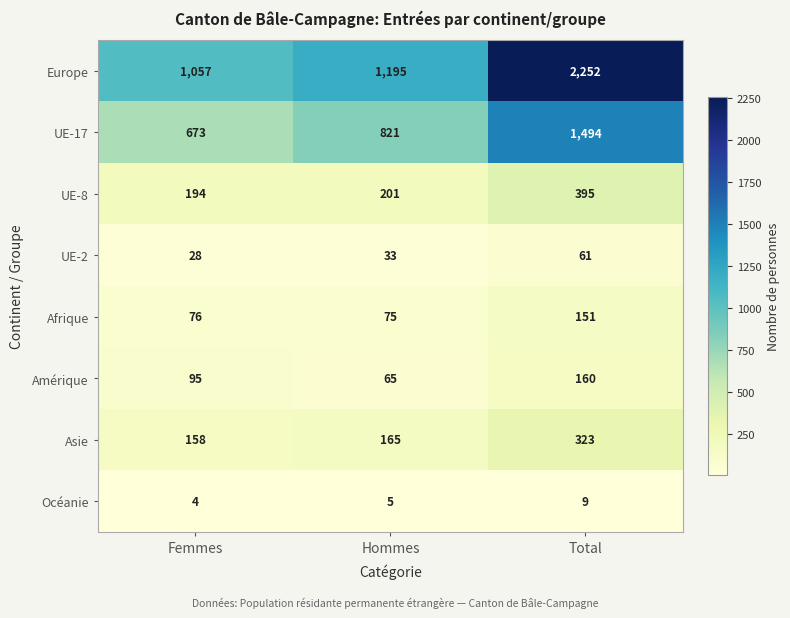

Rank the series at Total from lowest to highest value.

Océanie, UE-2, Afrique, Amérique, Asie, UE-8, UE-17, Europe